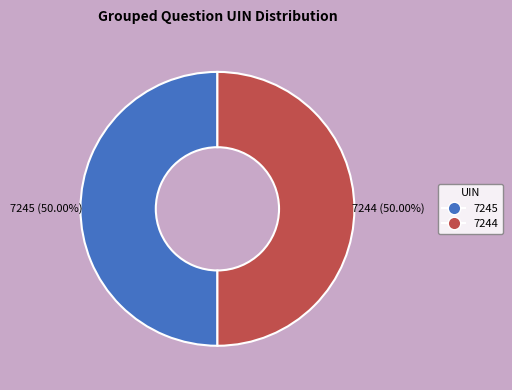

Approximately how many times larger is the value at 7244 compared to 7245?

1.0